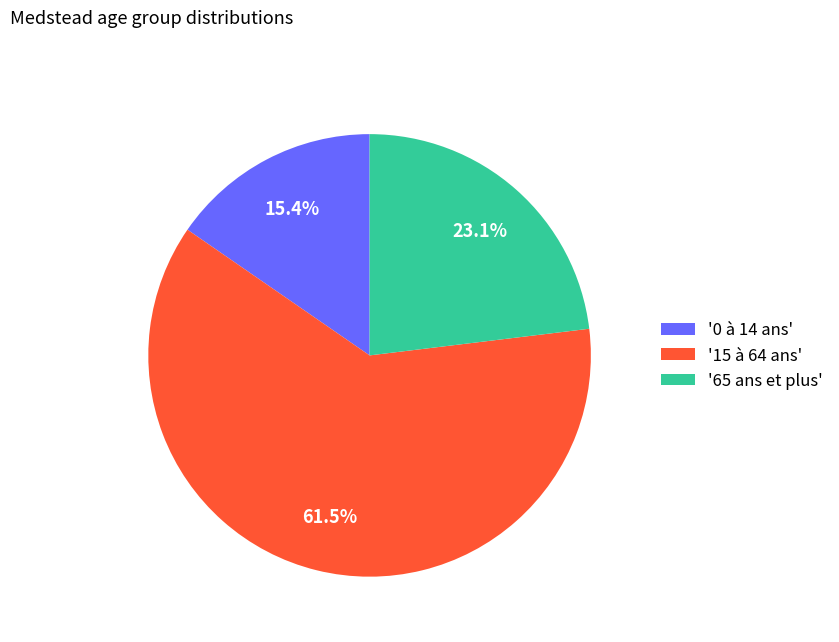

Which category has the smallest portion of the pie?

'0 à 14 ans'